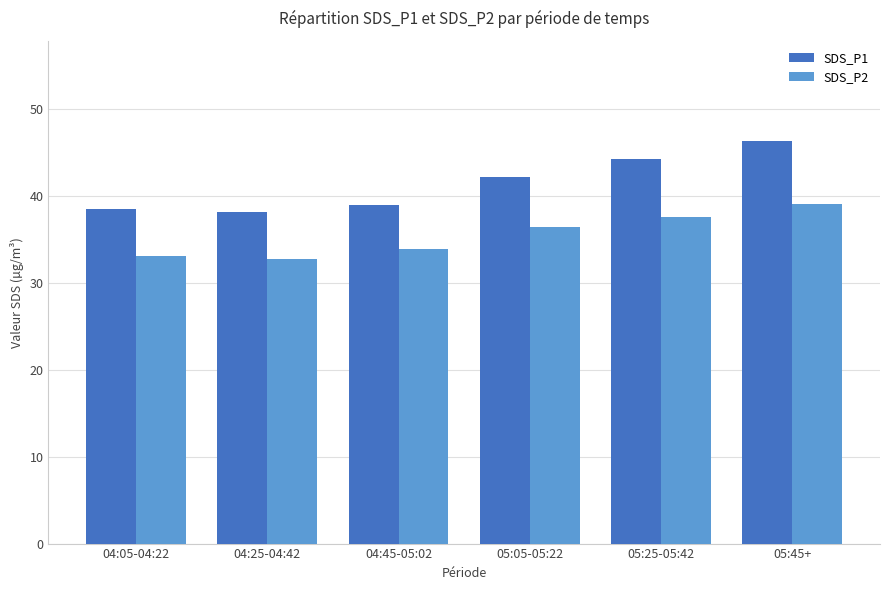

What is the label of the 3rd bar from the right?

05:05-05:22